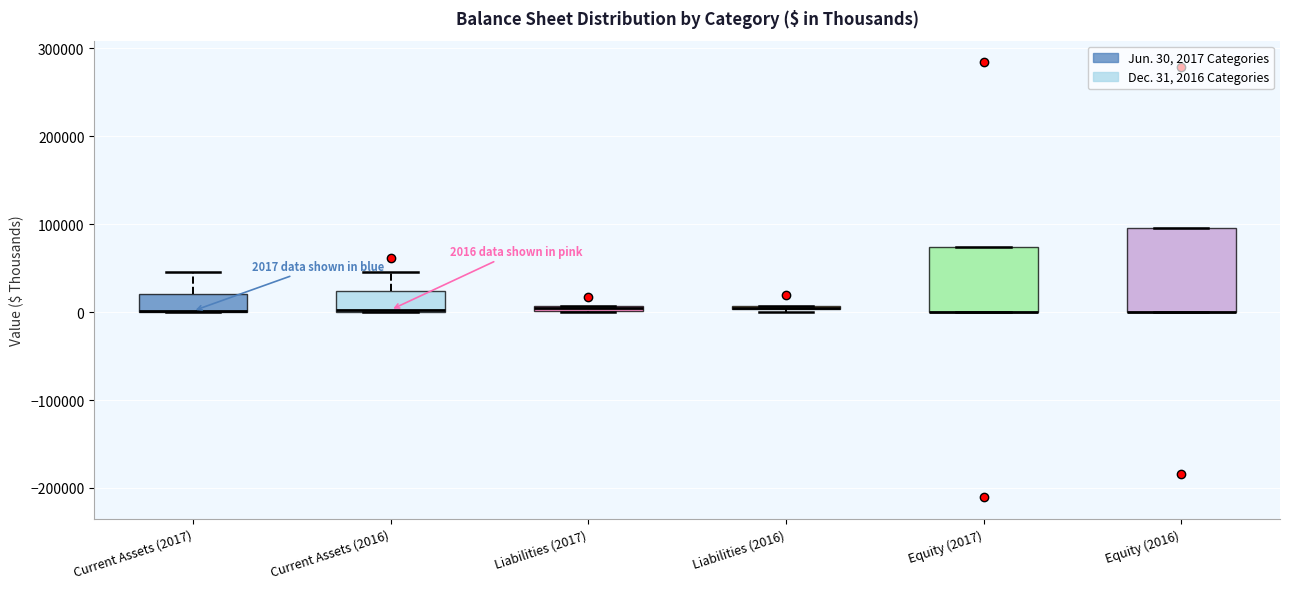

Which box is the tallest, from its lower edge to its upper edge?

Equity (2016)